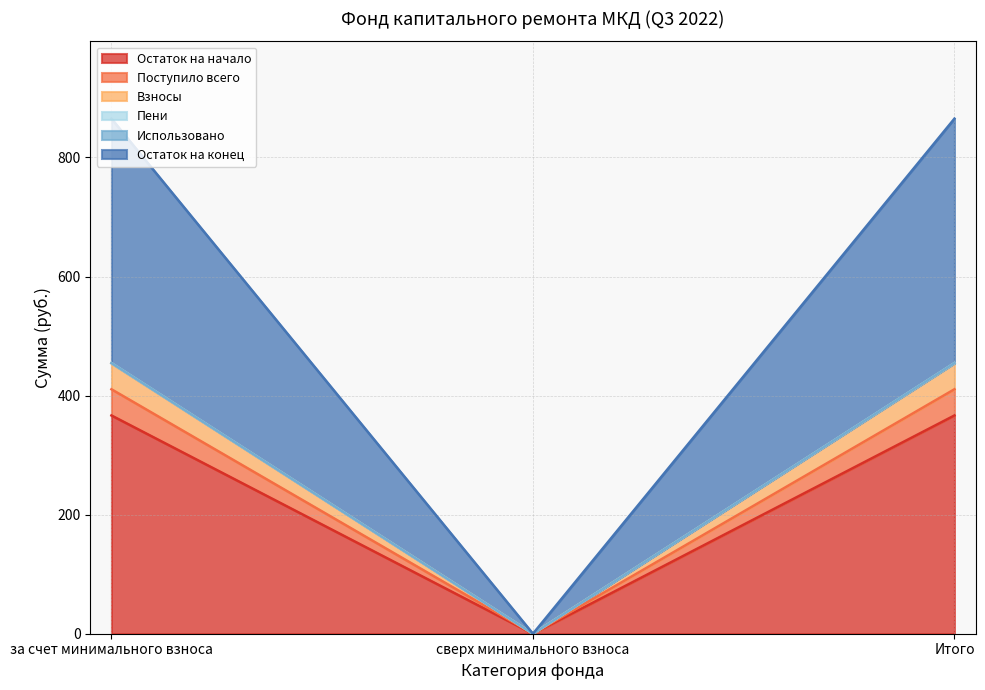

The value of Остаток на начало at Итого is 366.6. True or false?

True